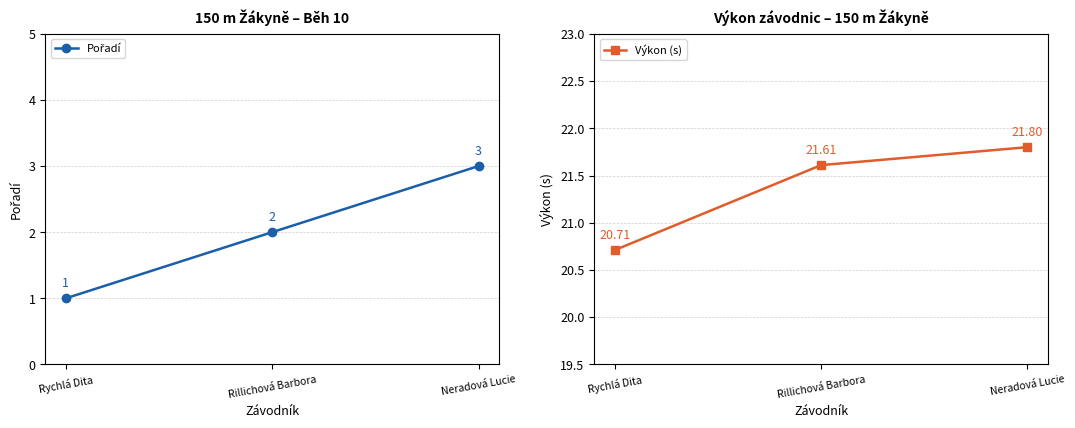

Rank the series at Neradová Lucie from lowest to highest value.

Pořadí, Výkon (s)